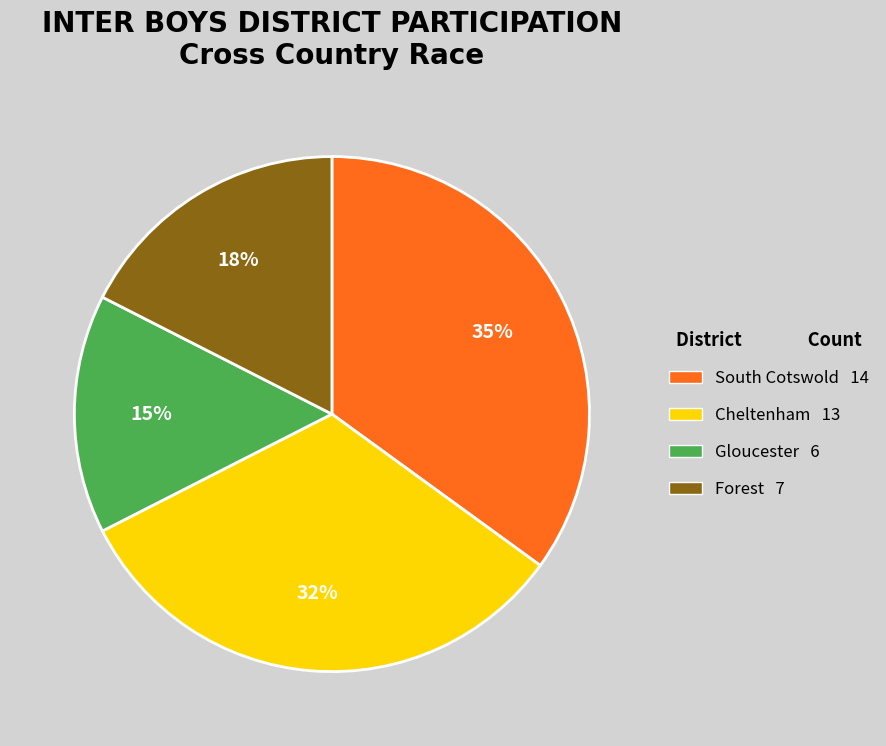

Is Gloucester the majority of the pie?

No